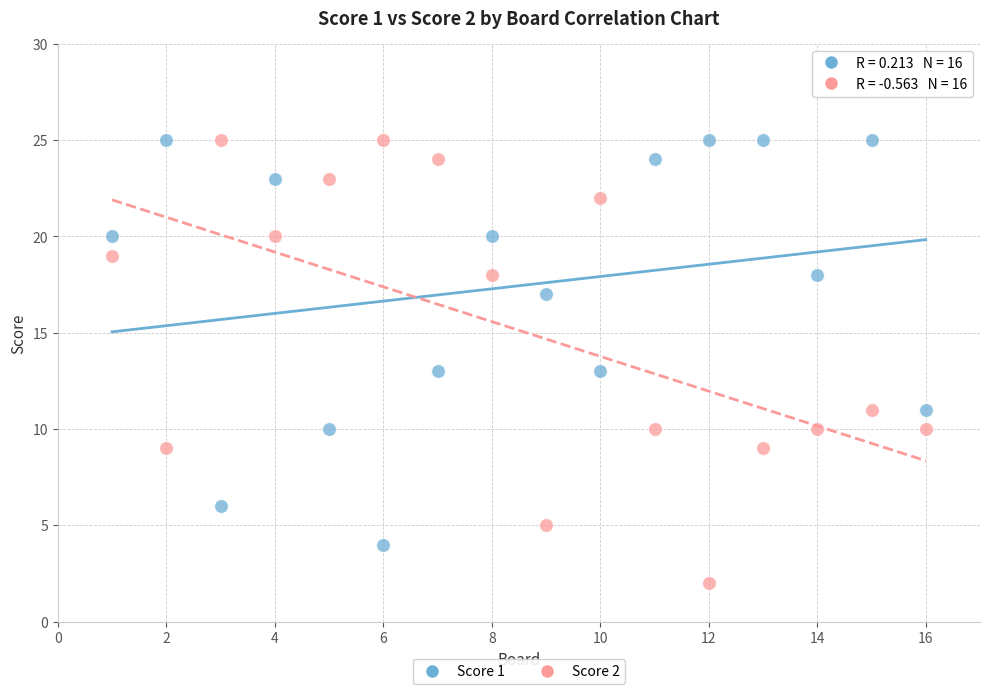

What are all the series names shown in the legend?

Score 1, Score 2